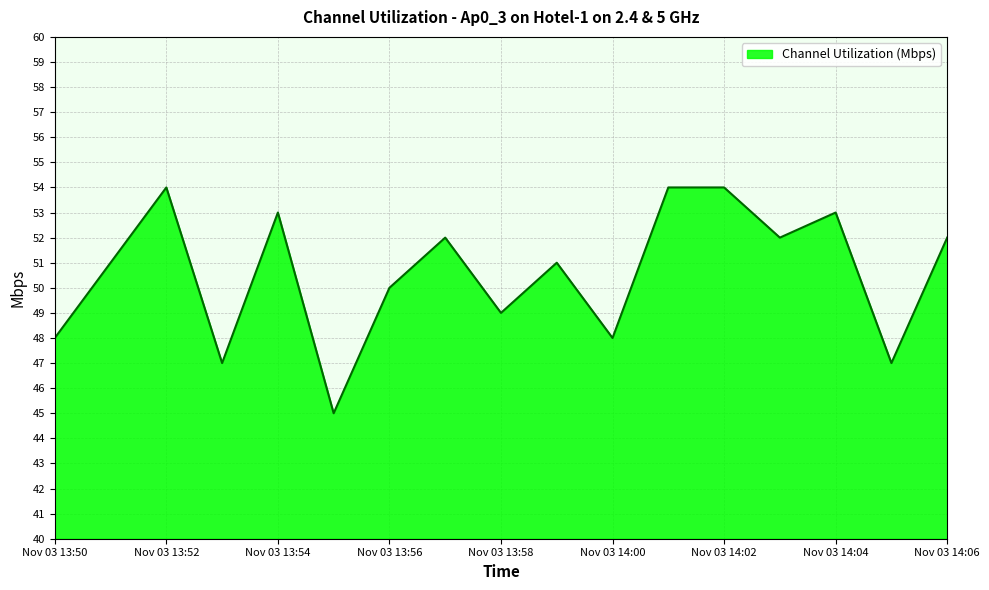

What is the maximum value shown in the chart?

54